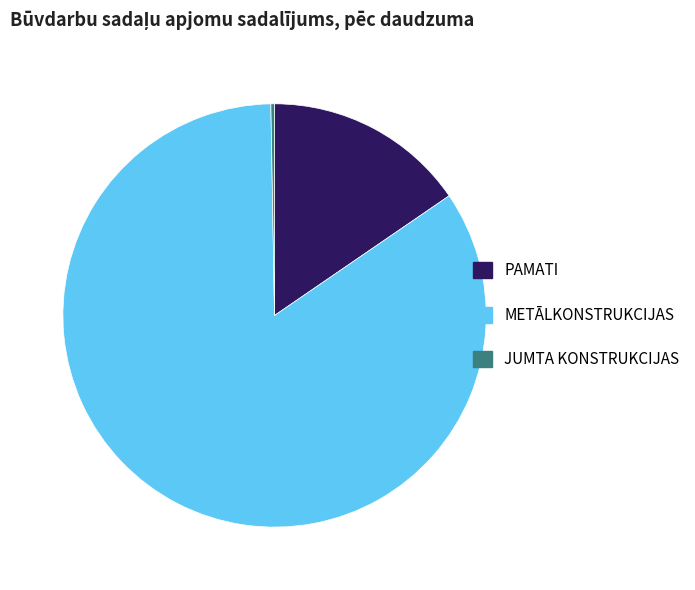

Approximately how many times larger is the value at PAMATI compared to METĀLKONSTRUKCIJAS?

0.2